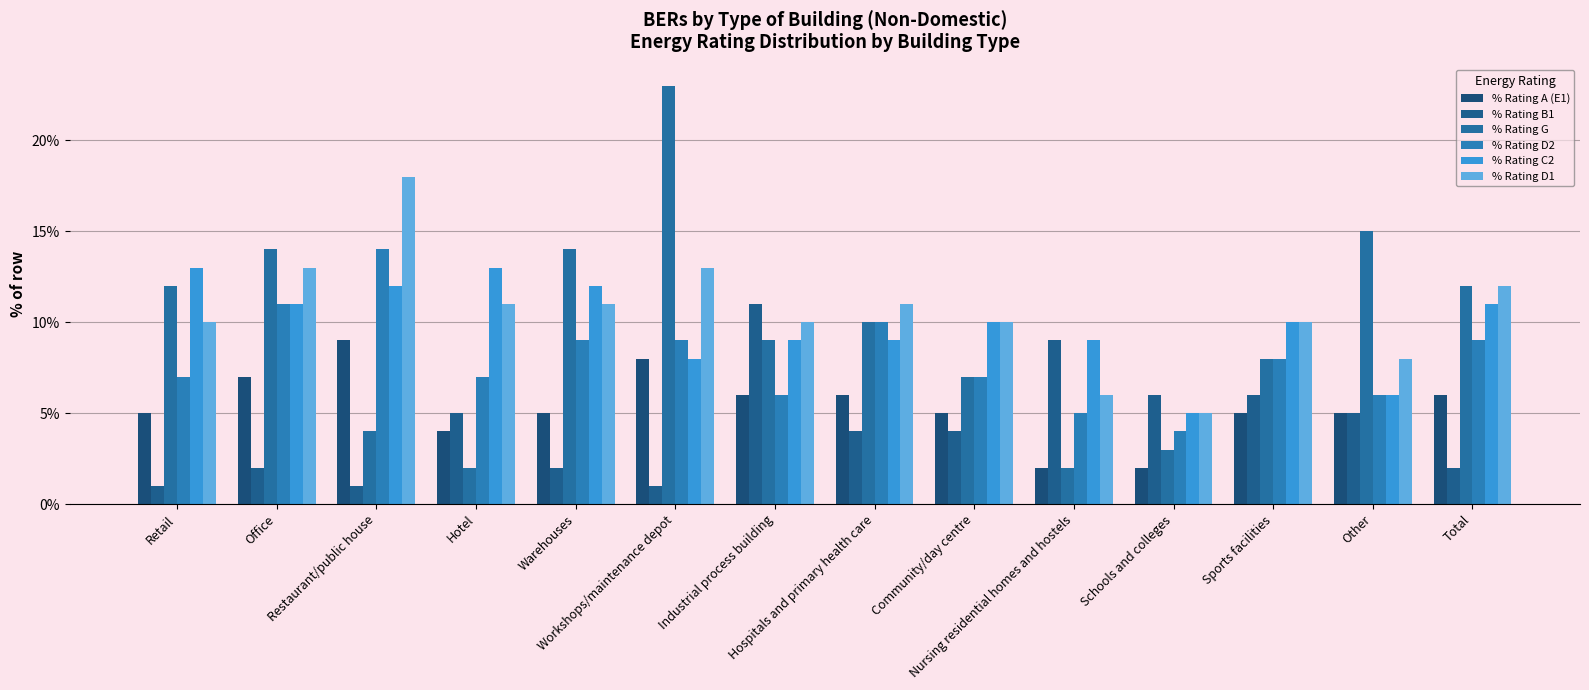

Does the chart contain stacked bars?

No